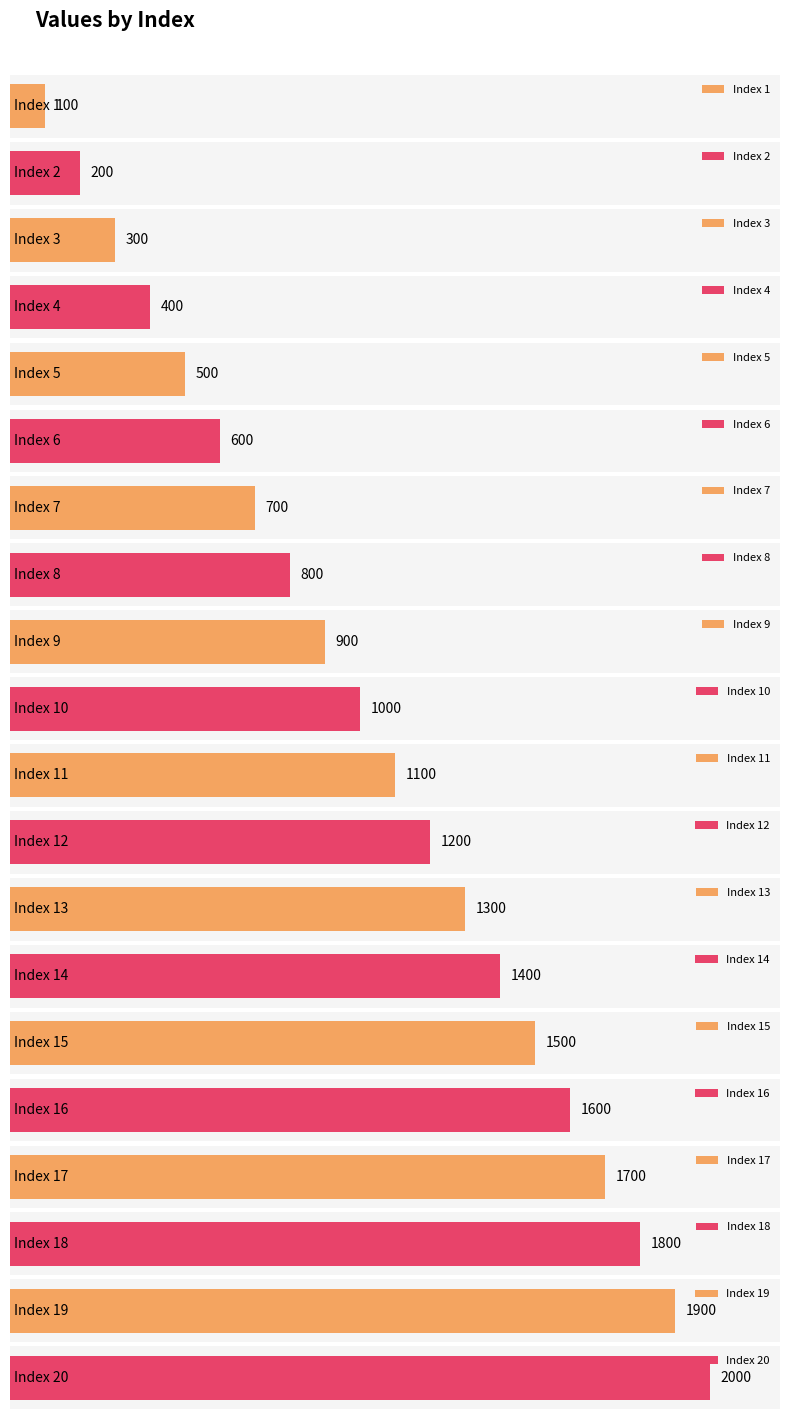

List the labels in order of value, largest first.

20, 19, 18, 17, 16, 15, 14, 13, 12, 11, 10, 9, 8, 7, 6, 5, 4, 3, 2, 1